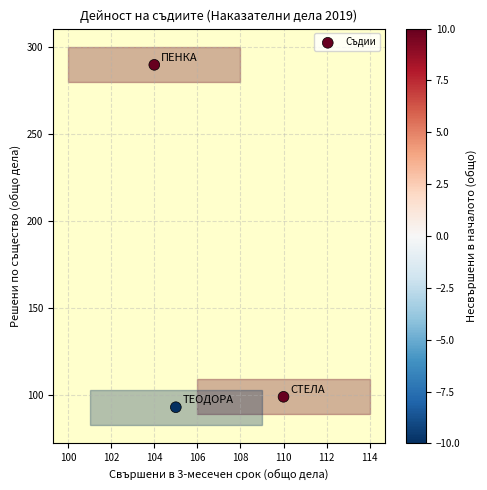

What is the range of Y values (max minus min)?

197